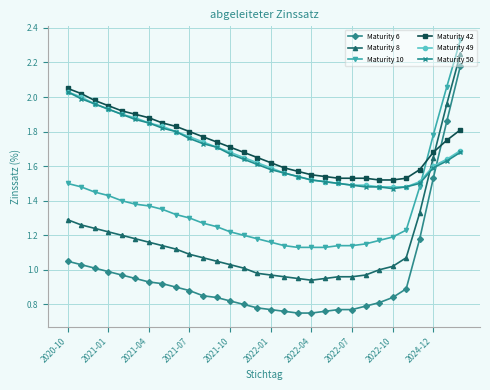

After their last crossing, which series has the higher values: Maturity 49 or Maturity 8?

Maturity 8